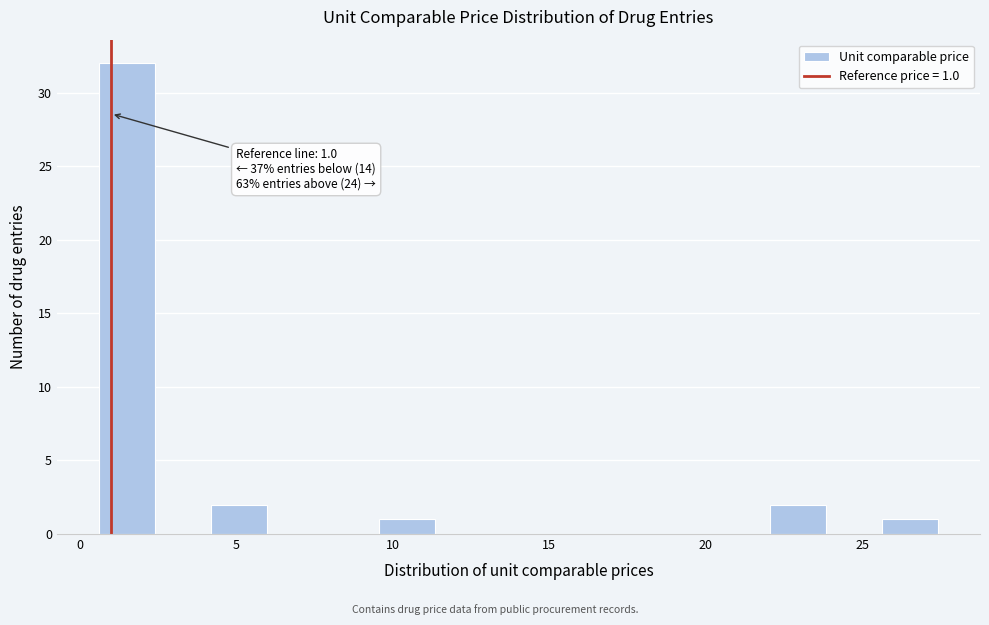

Read against the x-axis, roughly where is the centre of the tallest bar?

1.5